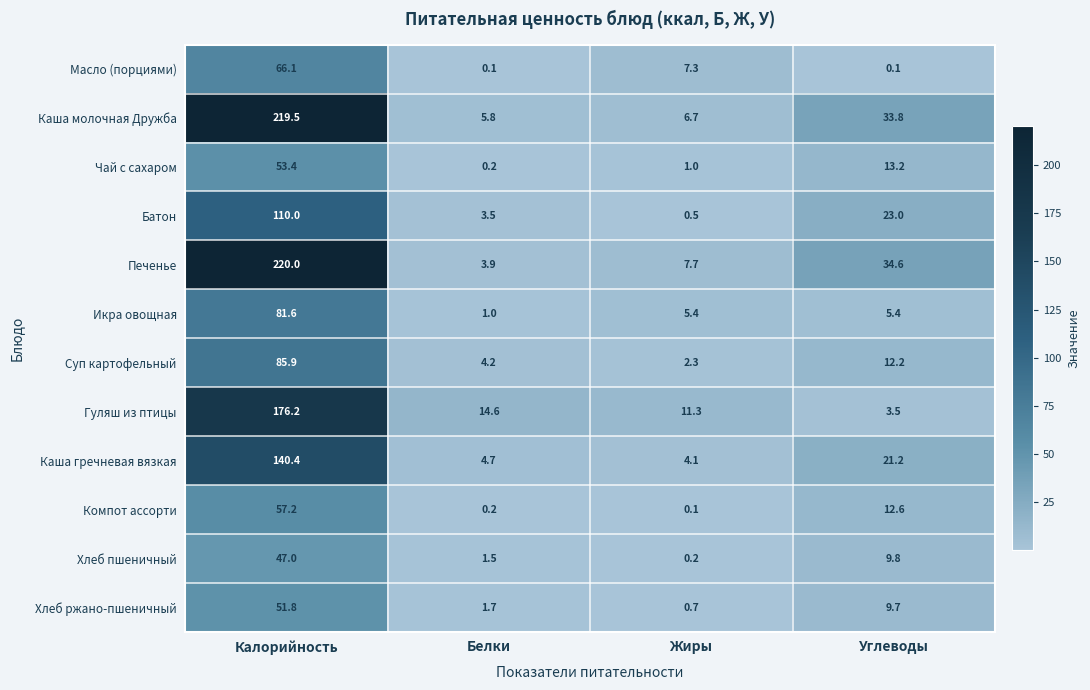

List the series in order of their peak value, lowest first.

Хлеб пшеничный, Хлеб ржано-пшеничный, Чай с сахаром, Компот ассорти, Масло (порциями), Икра овощная, Суп картофельный, Батон, Каша гречневая вязкая, Гуляш из птицы, Каша молочная Дружба, Печенье